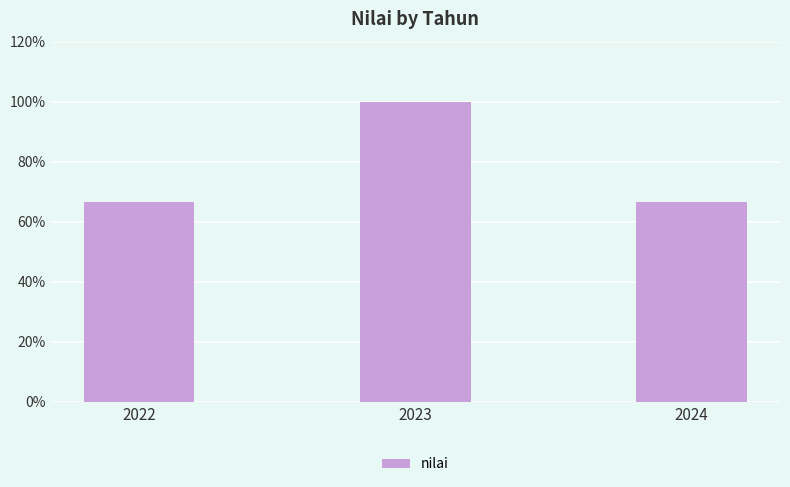

What is the value of the 3rd bar from the left?

66.7